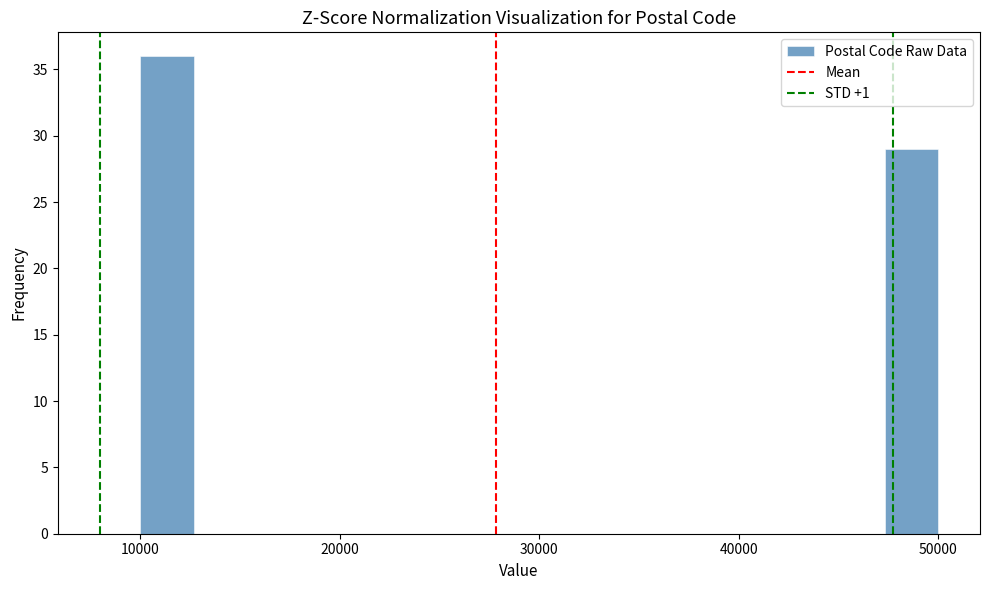

Around what value on the x-axis is the tallest bar? Give the approximate position of its centre, as read against the axis.

11000